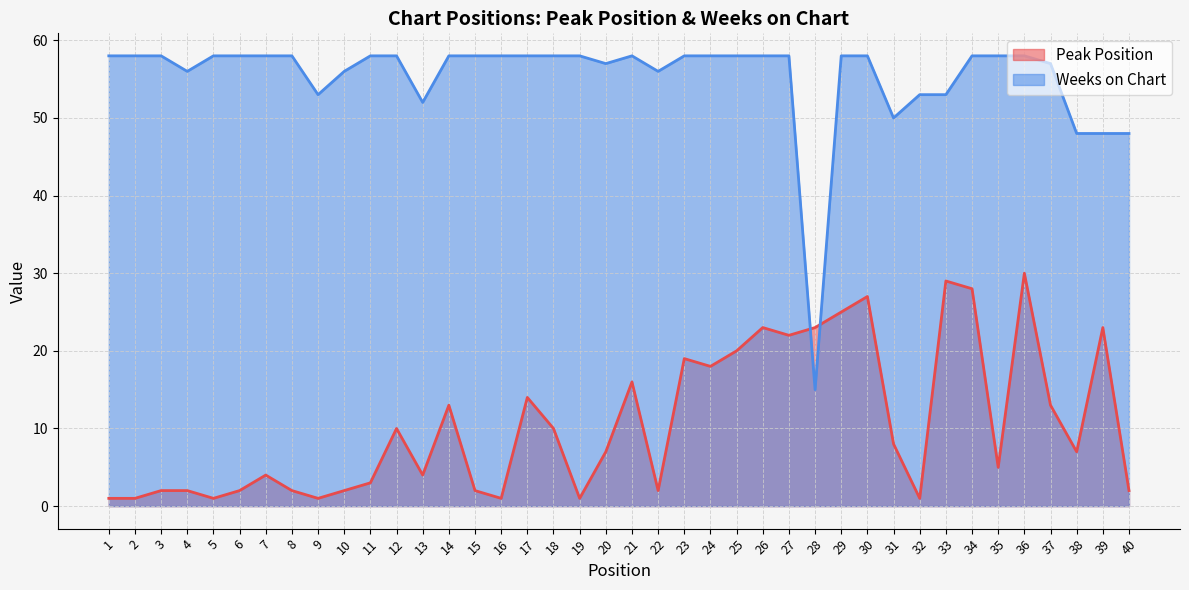

The value of Peak Position at 33 is 29. True or false?

True